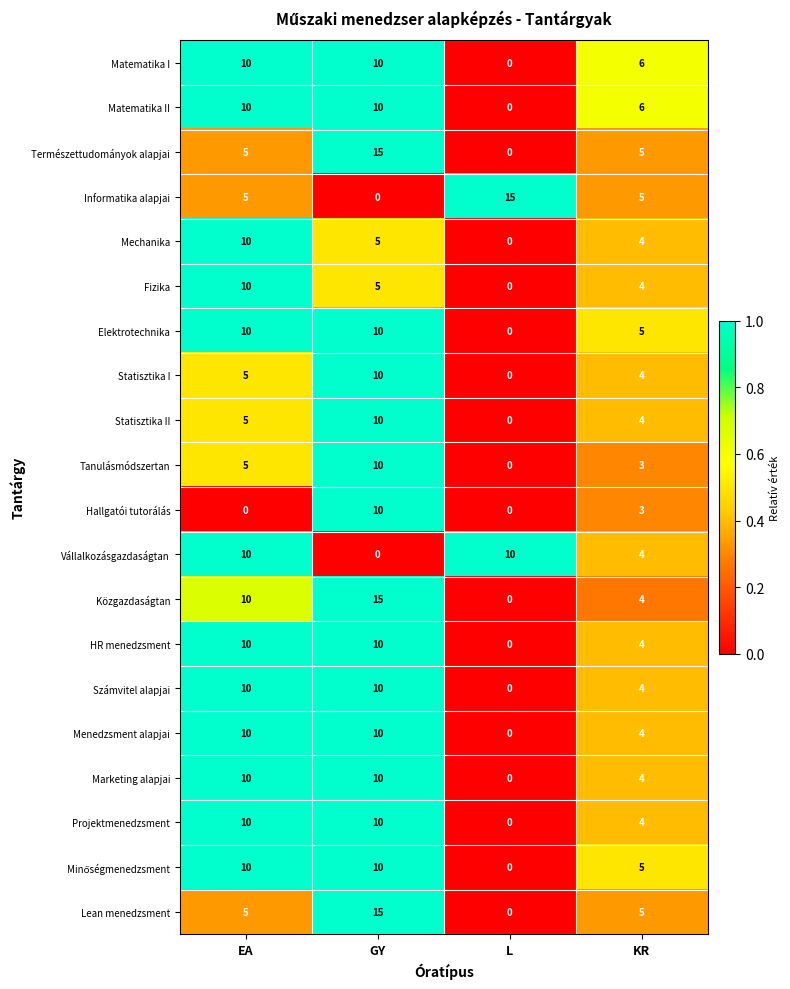

What is the average value of the Közgazdaságtan series?

7